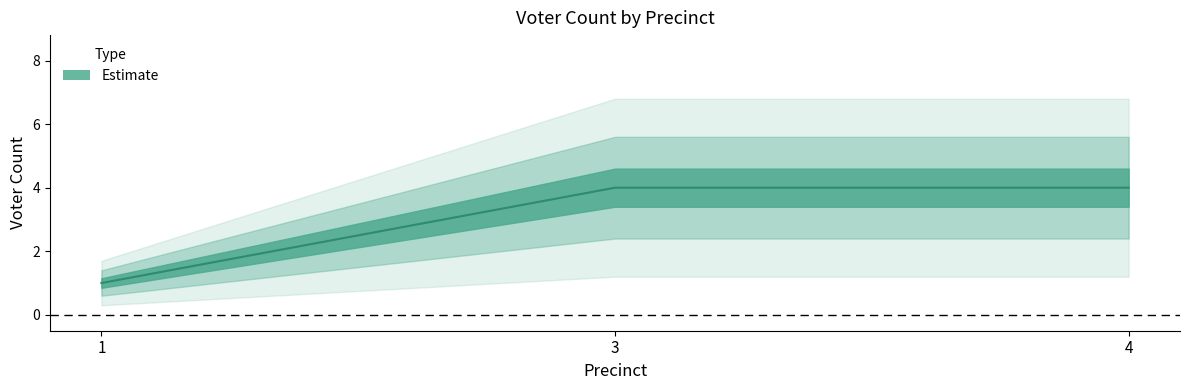

What is the value of the 3rd point from the left?

4